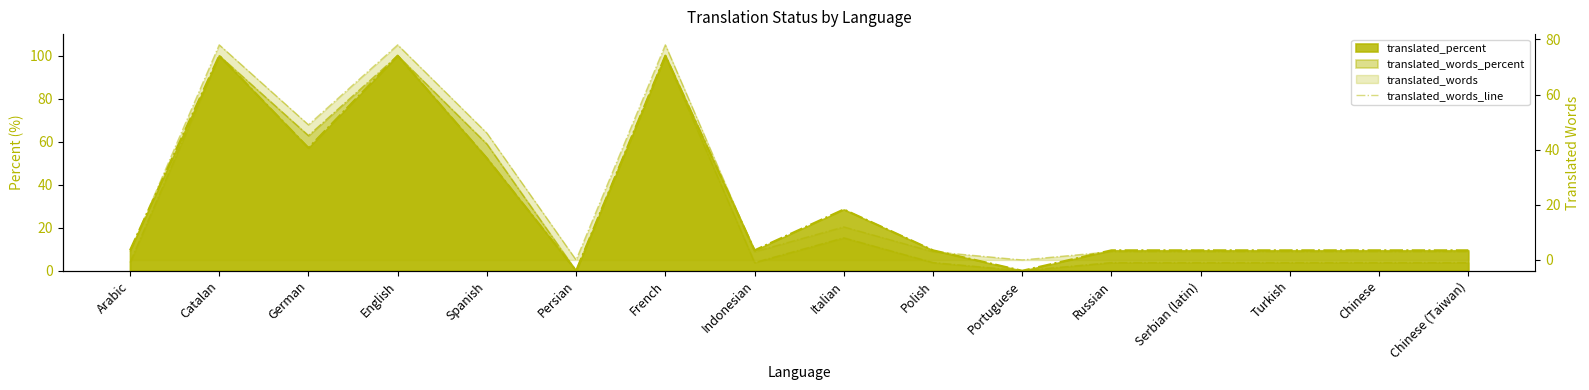

How many points are lower than both their immediate neighbors (excluding endpoints)?

4